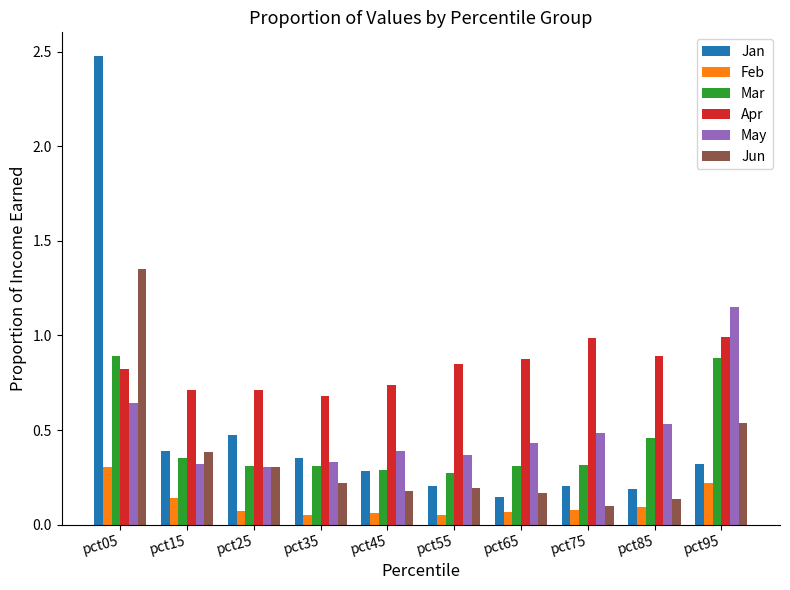

What are all the series names shown in the legend?

Jan, Feb, Mar, Apr, May, Jun